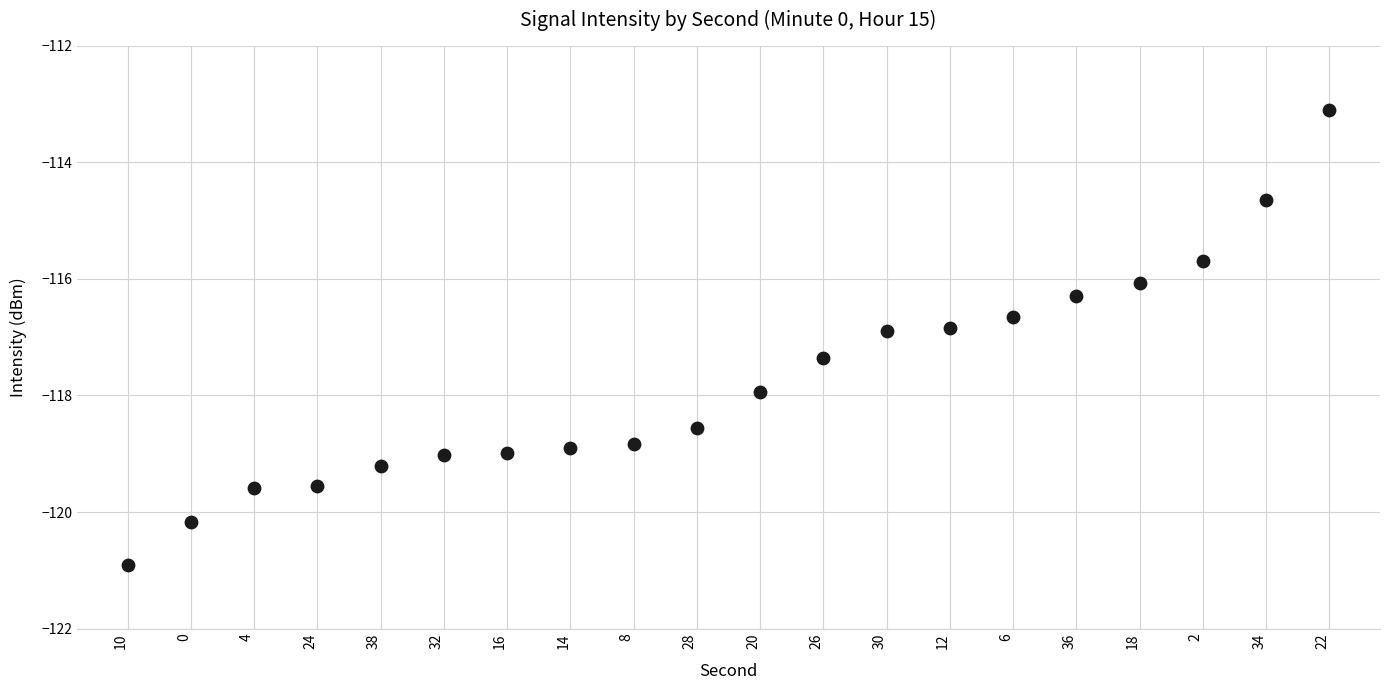

What is the range of Y values (max minus min)?

7.8